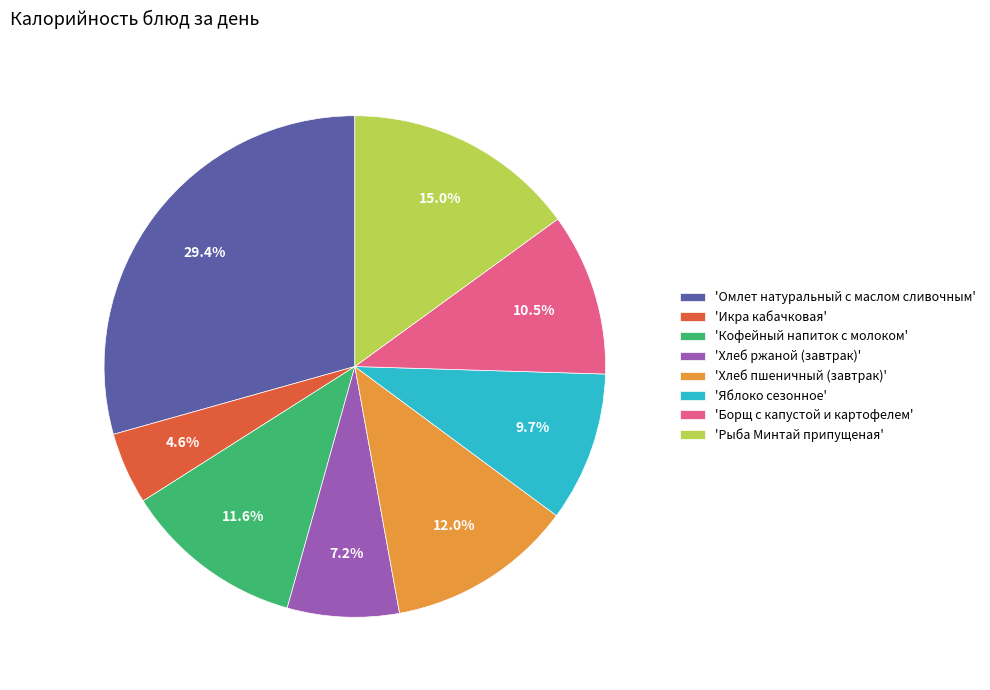

What is the total percentage of 'Кофейный напиток с молоком' and 'Борщ с капустой и картофелем'?

22.1%